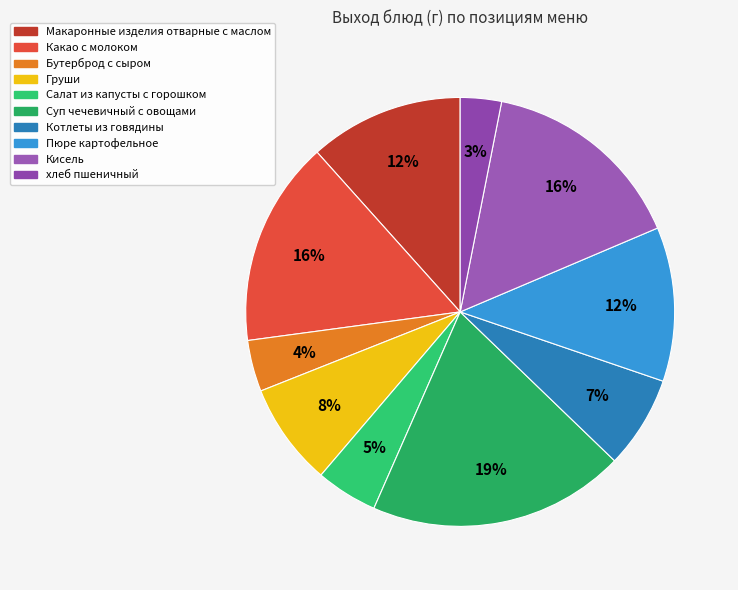

Does any single category account for the majority?

No